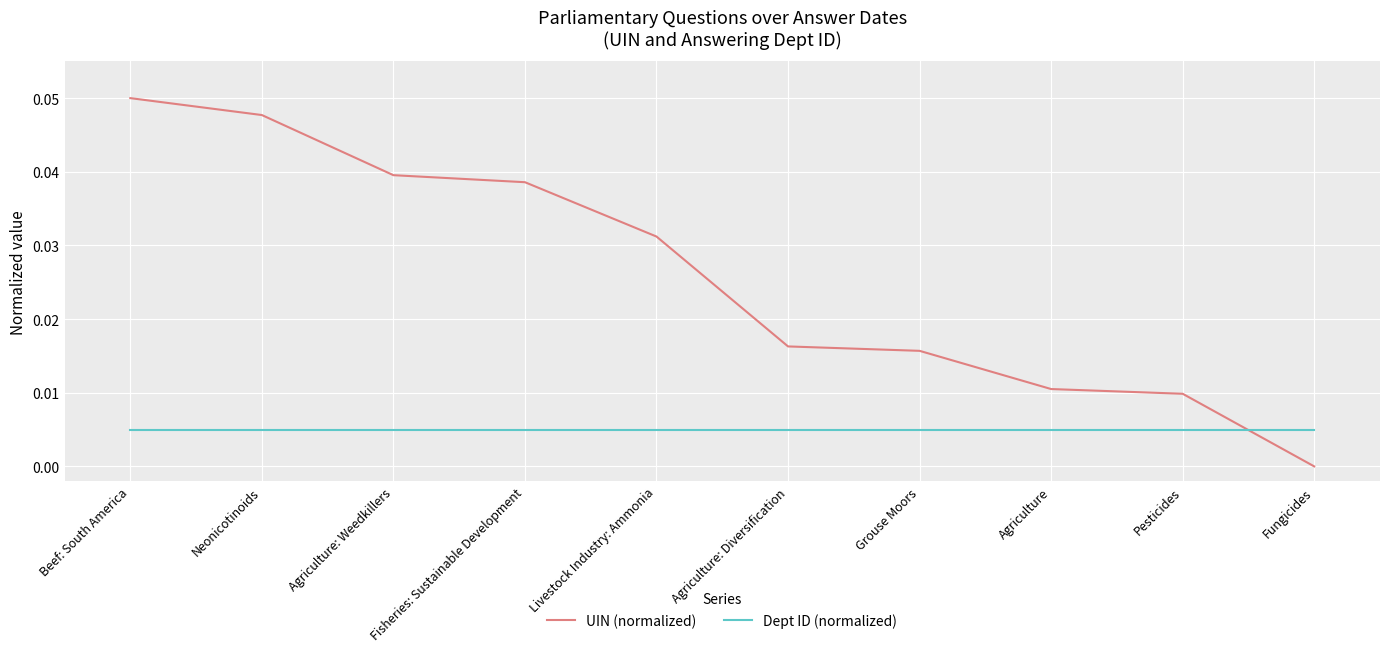

True or false: Dept ID (normalized) has a value of 0.0 at Livestock Industry: Ammonia.

True